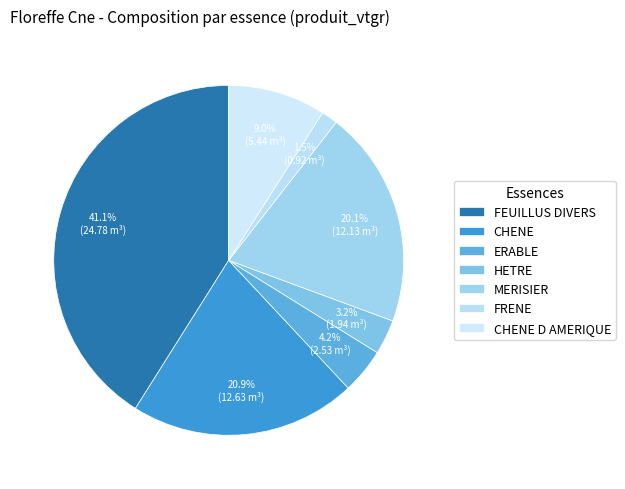

The CHENE D AMERIQUE slice represents 1% of the pie. True or false?

False